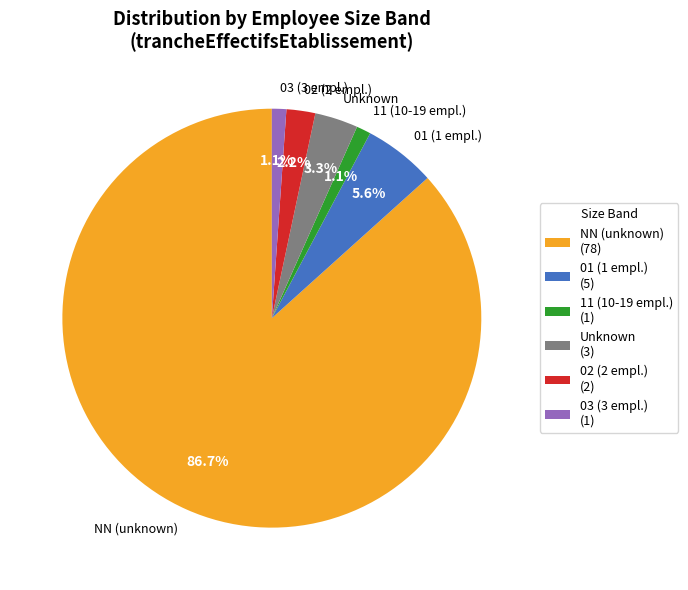

What is the ratio of the value at Unknown to the value at 01 (1 empl.)?

0.6